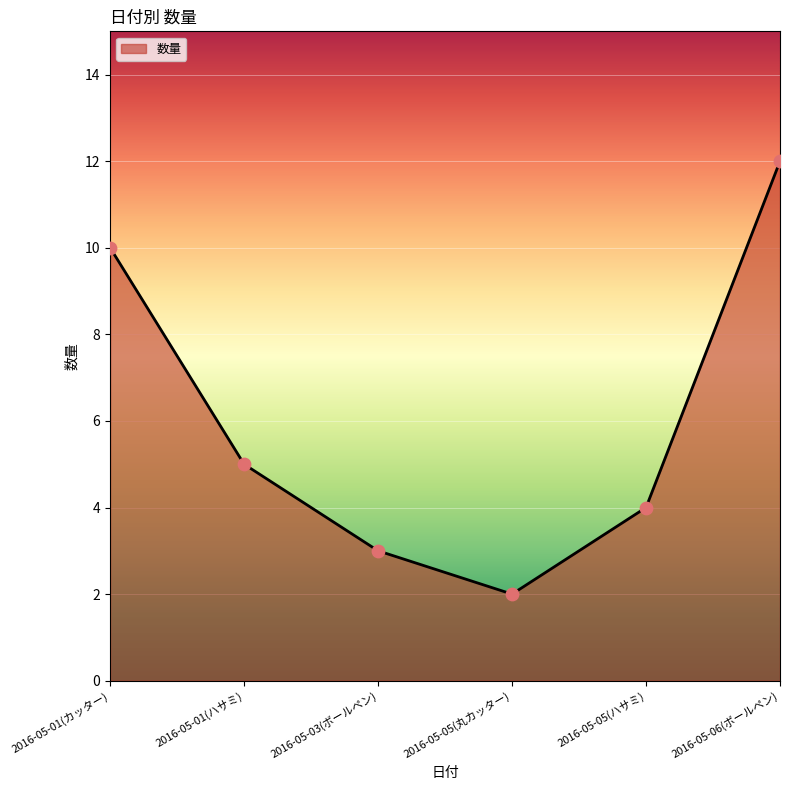

Approximately how many times larger is the value at 2016-05-05(丸カッター) compared to 2016-05-06(ボールペン)?

0.2